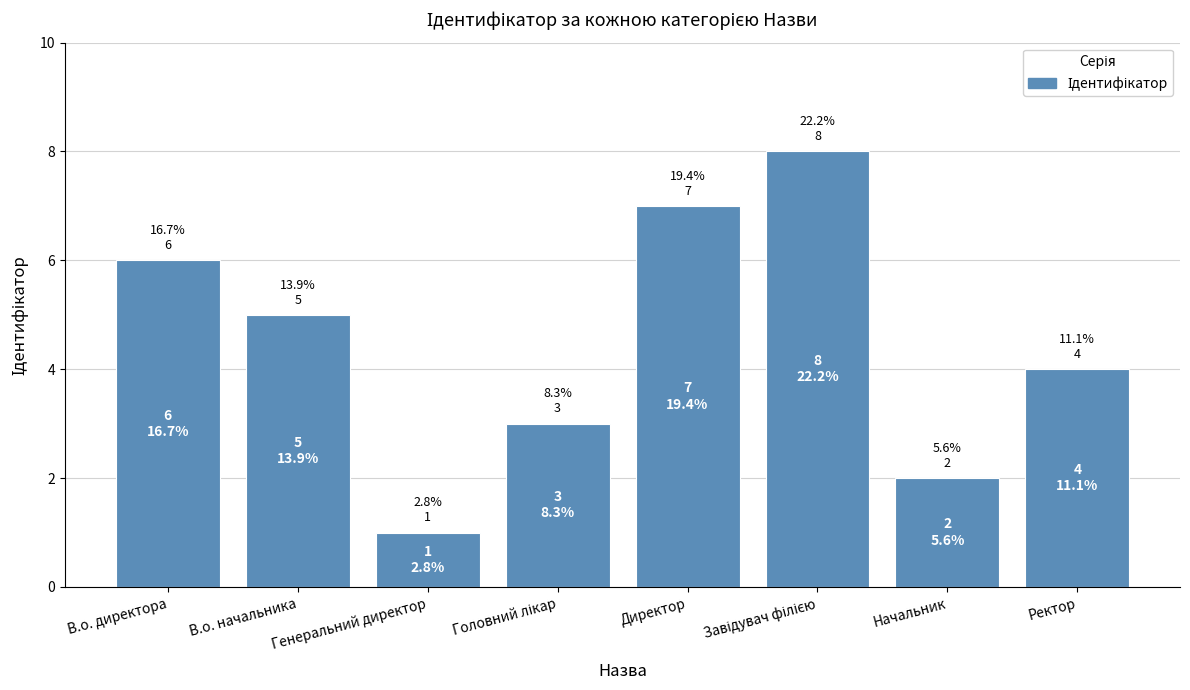

The chart shows a value of 6 at В.о. директора. True or false?

True